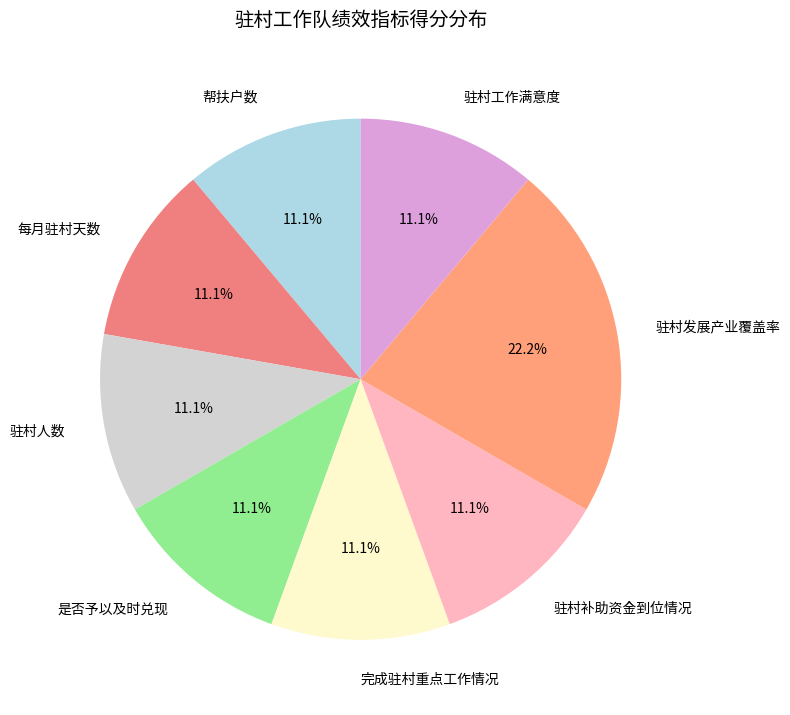

Count the number of slices in the pie.

8